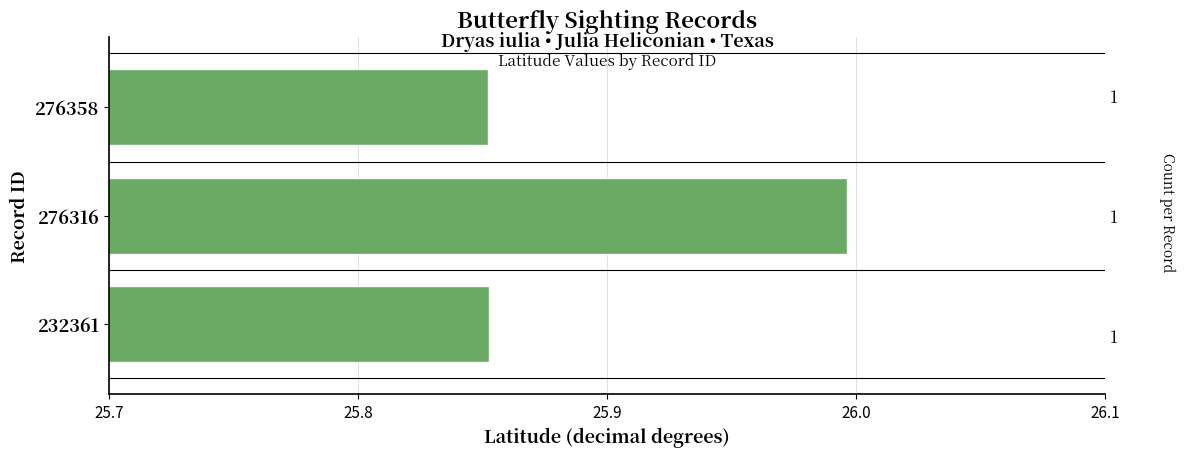

Reading left to right, transcribe all the data shown in this chart.

25.9	26.0	25.9